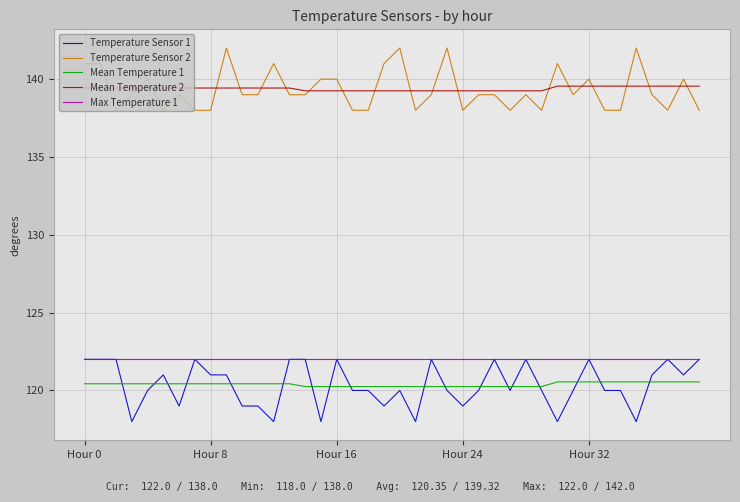

What is the maximum value shown in the chart?

142.0